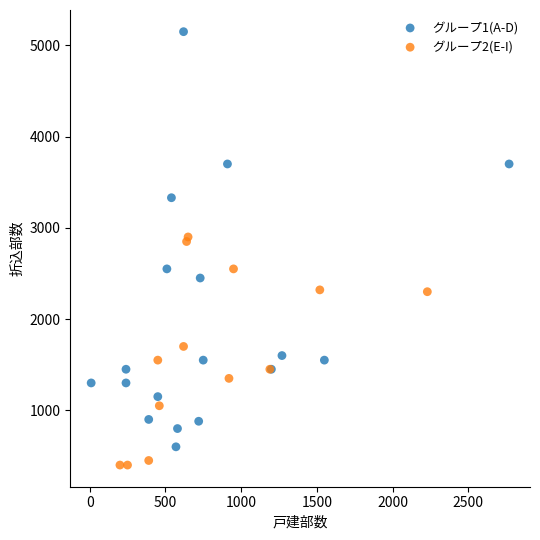

Which series contains the highest Y value?

グループ1(A-D)